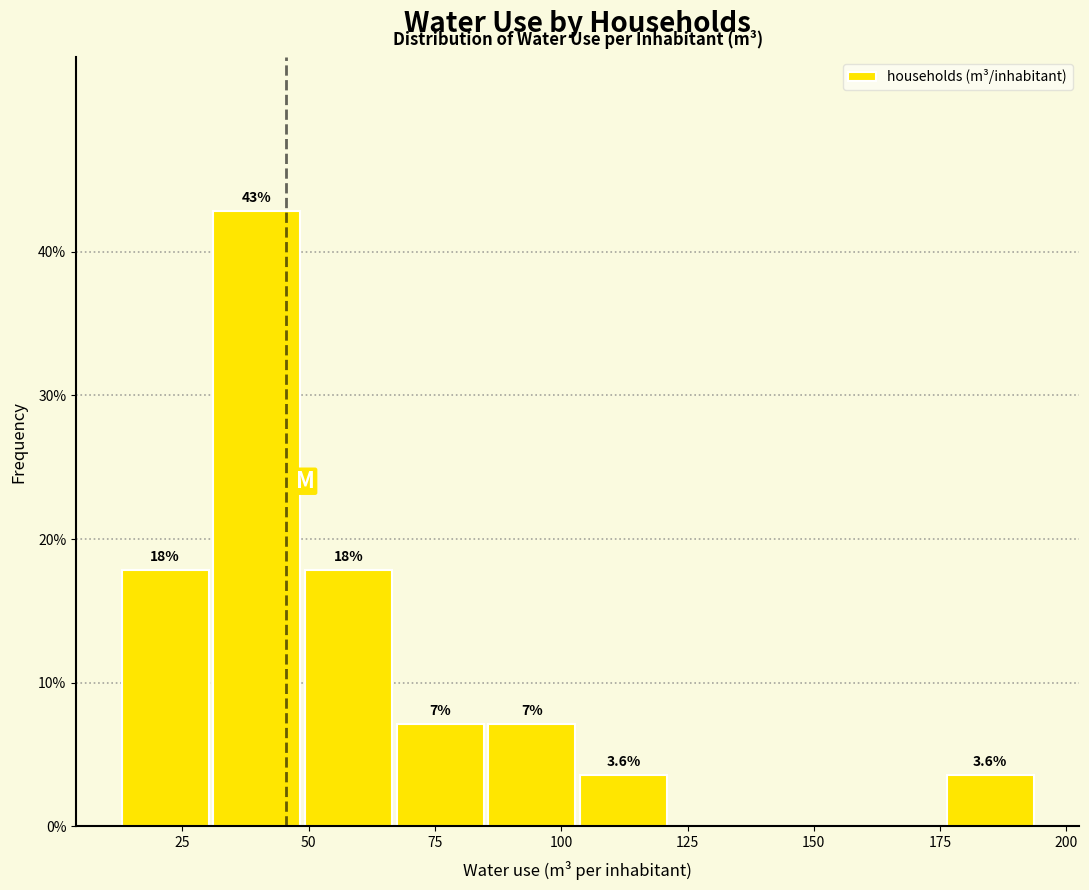

Around what value on the x-axis is the tallest bar? Give the approximate position of its centre, as read against the axis.

40